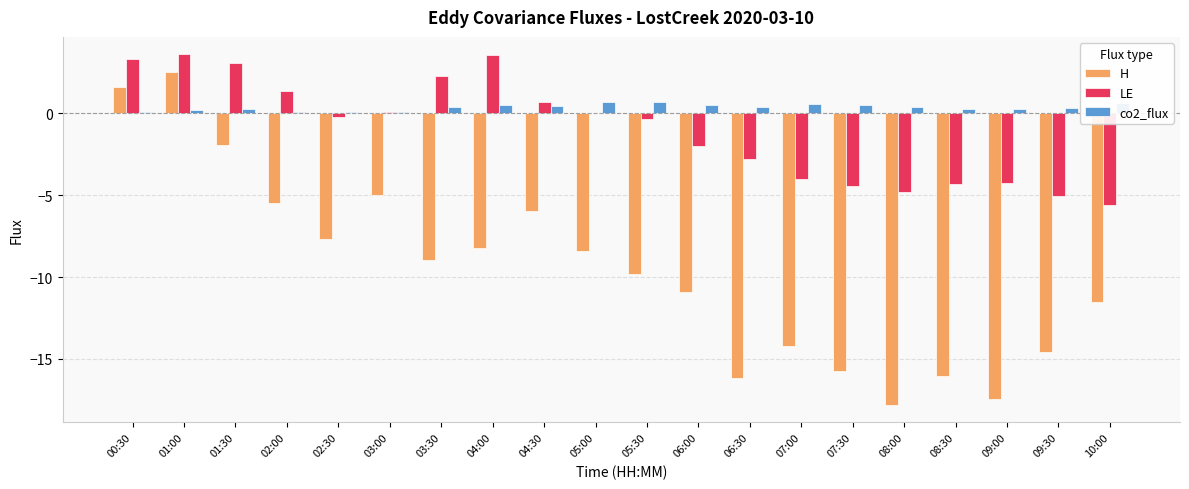

Is the value of LE at 06:00 greater than the value of co2_flux at 04:00?

No